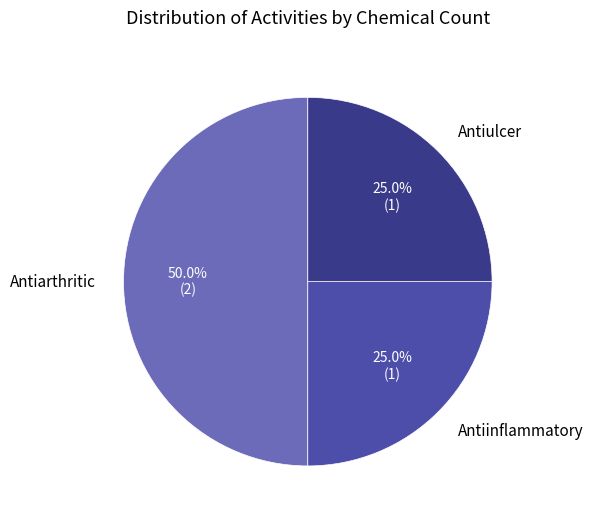

To the nearest percent, what portion does Antiarthritic represent?

50%